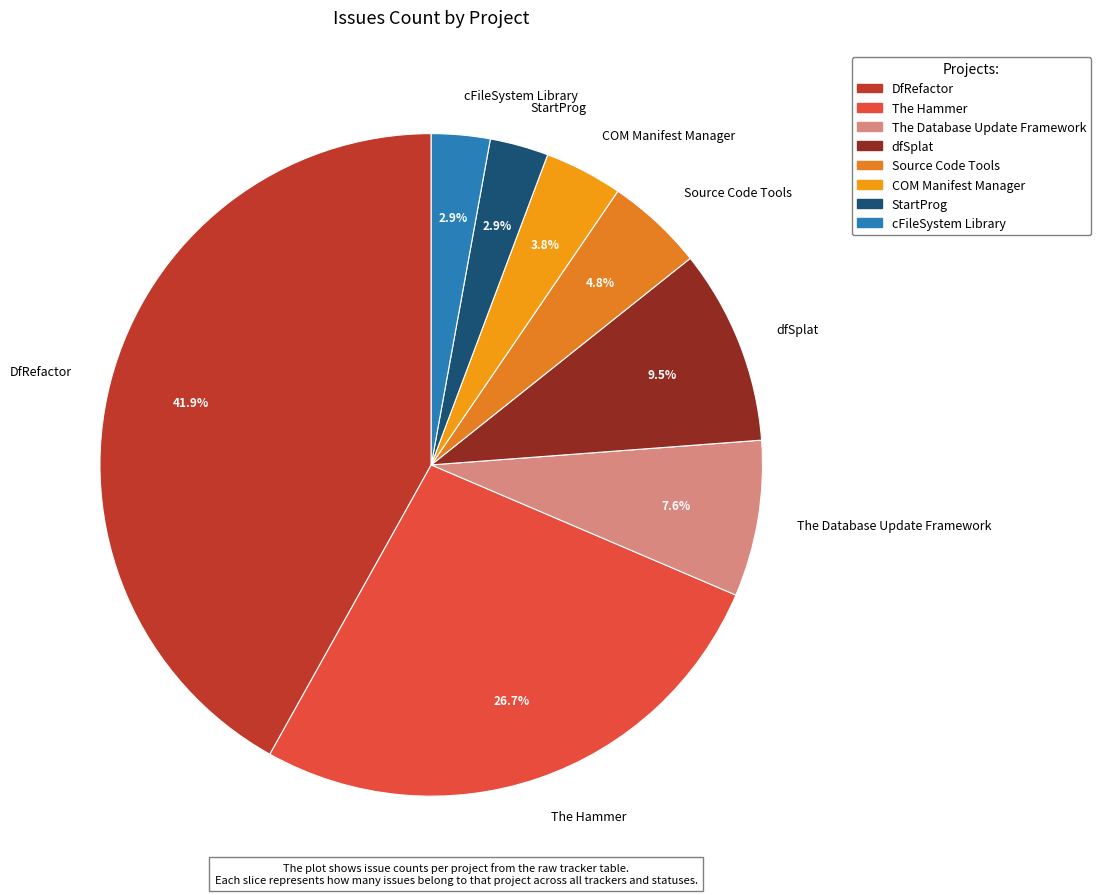

How many segments does this pie chart have?

8